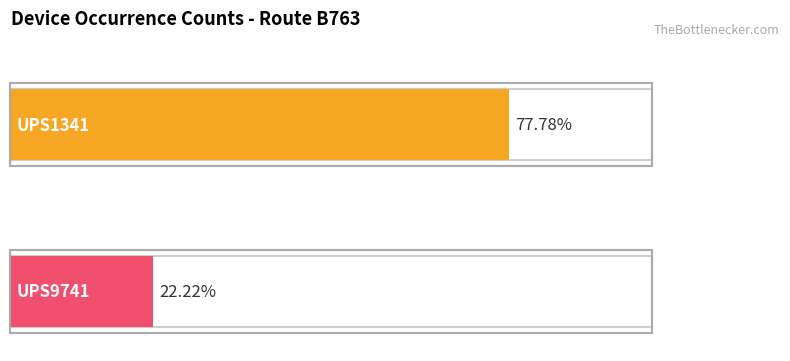

At which category is the sum across all series the highest?

UPS1341 count